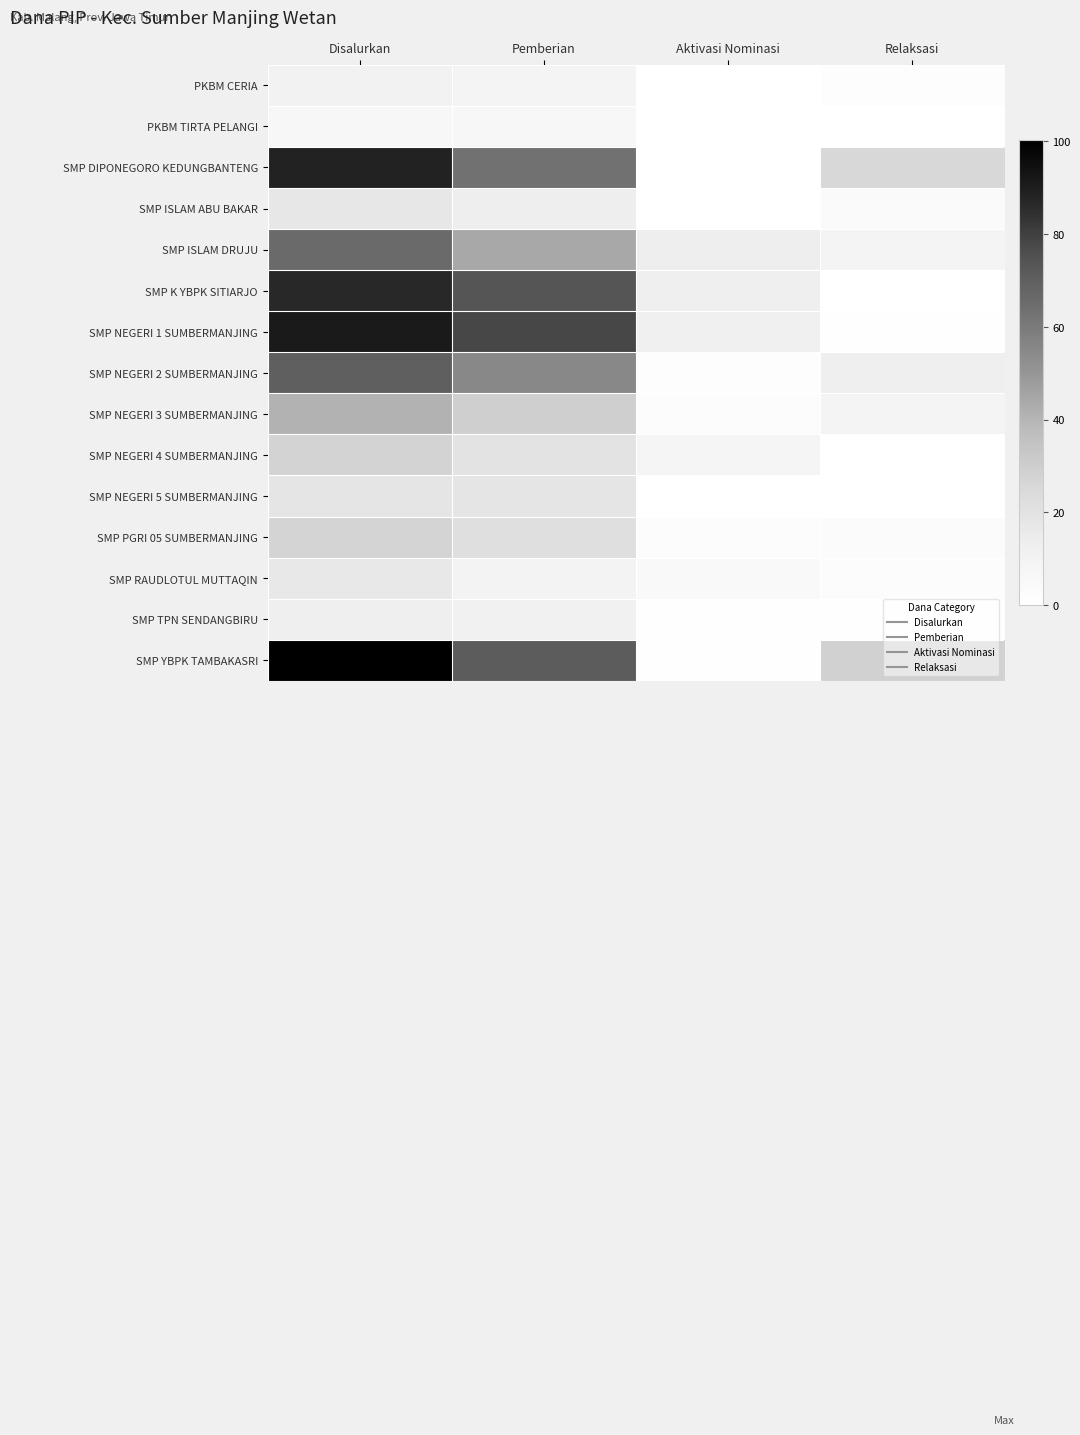

What is the total value across all series at Pemberian?

523.5